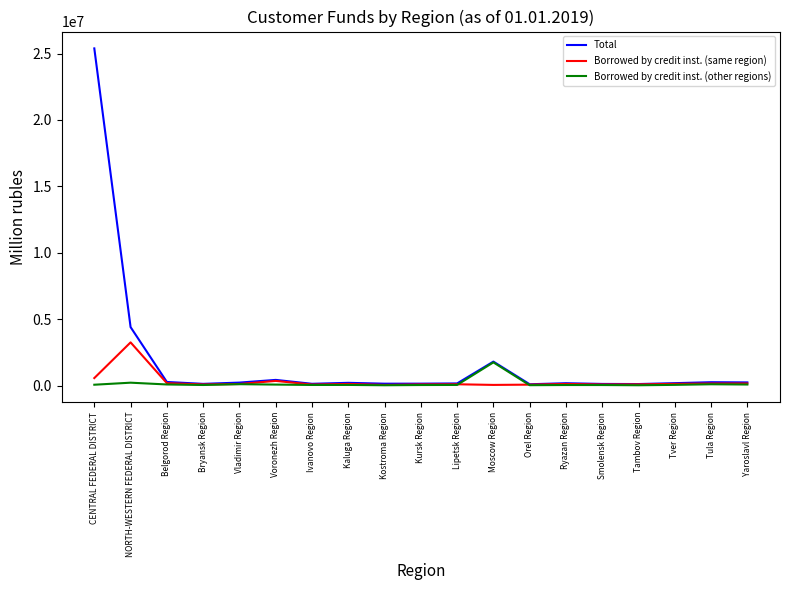

True or false: Total has more than 1 points higher than both neighbors.

True